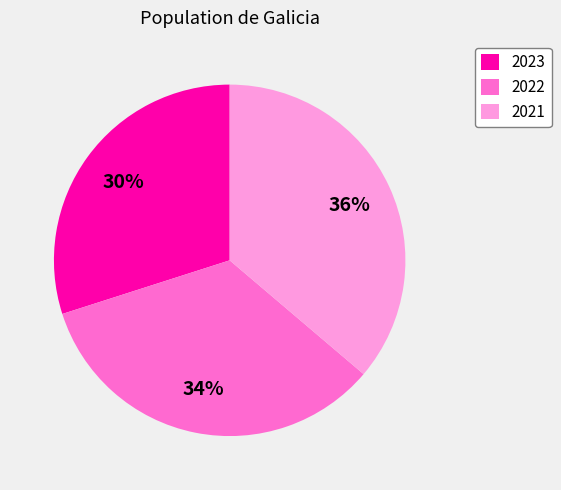

To the nearest percent, what is the difference between the 2022 and 2021 slice percentages?

2%